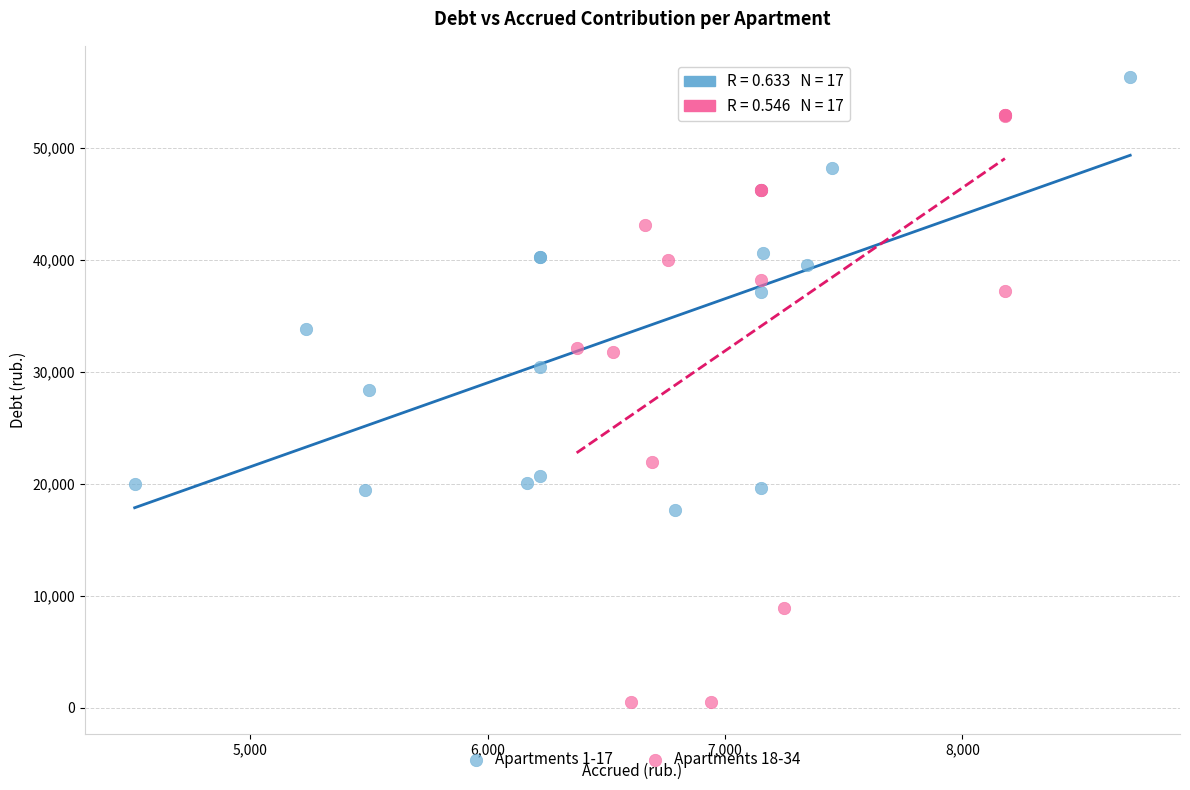

What are all the series names shown in the legend?

Apartments 1-17, Apartments 18-34